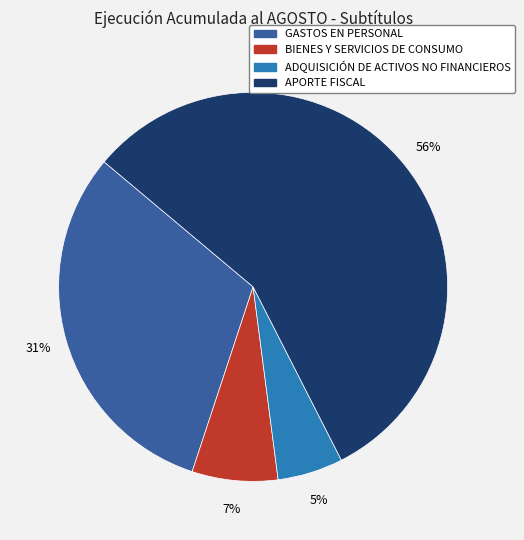

To the nearest percent, what is the average slice percentage?

25%